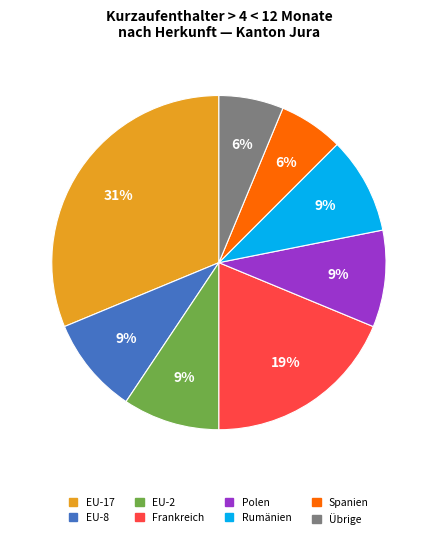

Is there any slice that represents more than half of the pie?

No